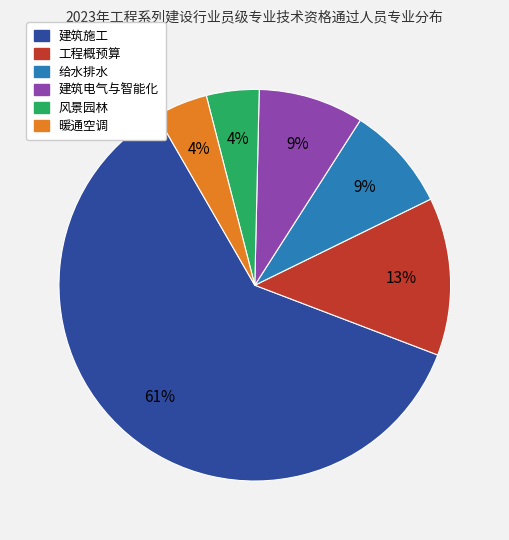

What is the ratio of the value at 建筑电气与智能化 to the value at 给水排水?

1.0